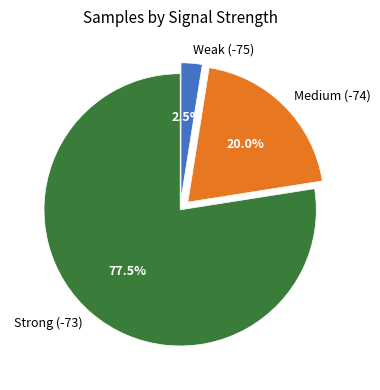

Rank the categories by value from highest to lowest.

Strong (-73), Medium (-74), Weak (-75)